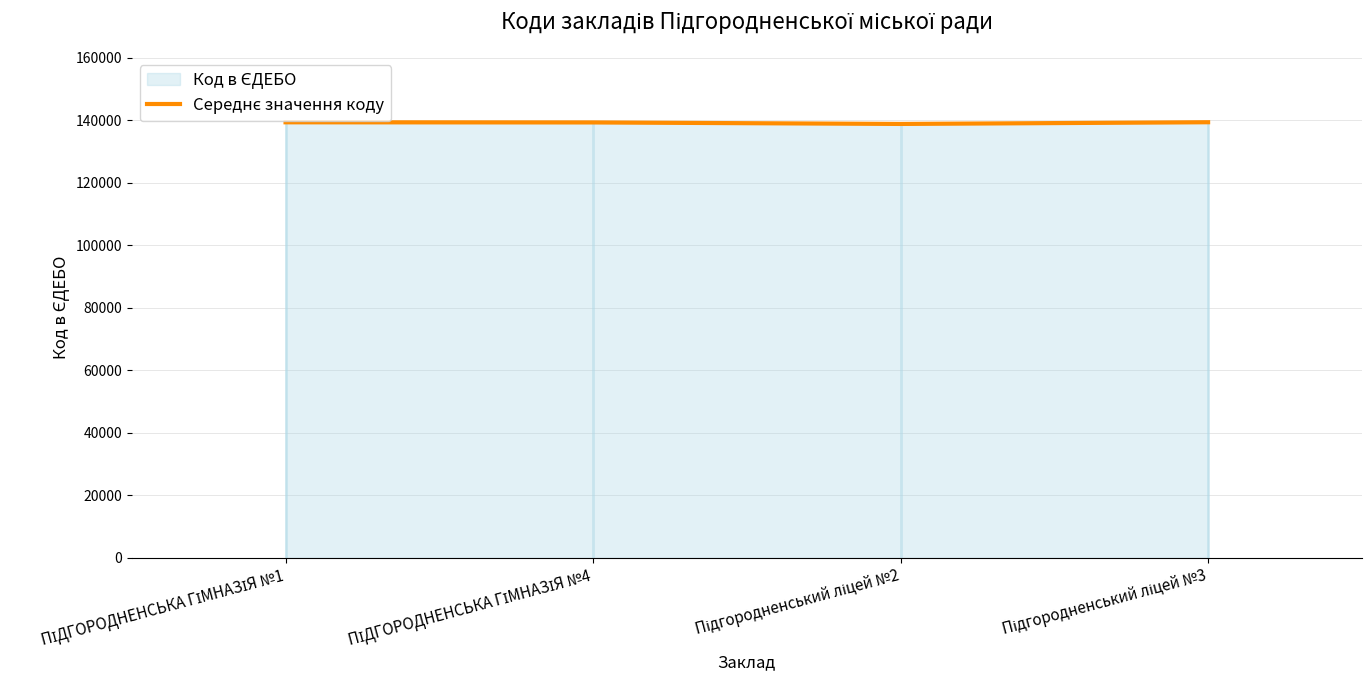

The chart shows a value of 139289 at ПІДГОРОДНЕНСЬКА ГІМНАЗІЯ №4. True or false?

True